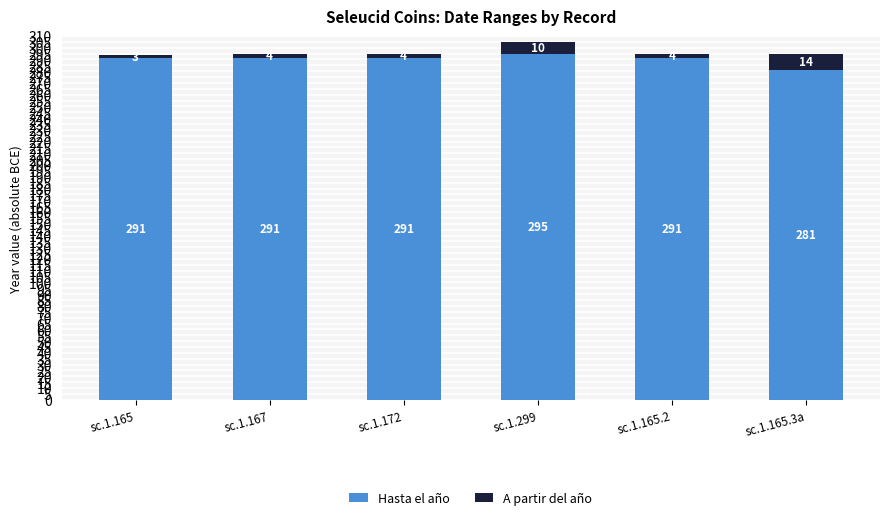

What is the difference between the maximum and minimum values in the Hasta el año series?

14